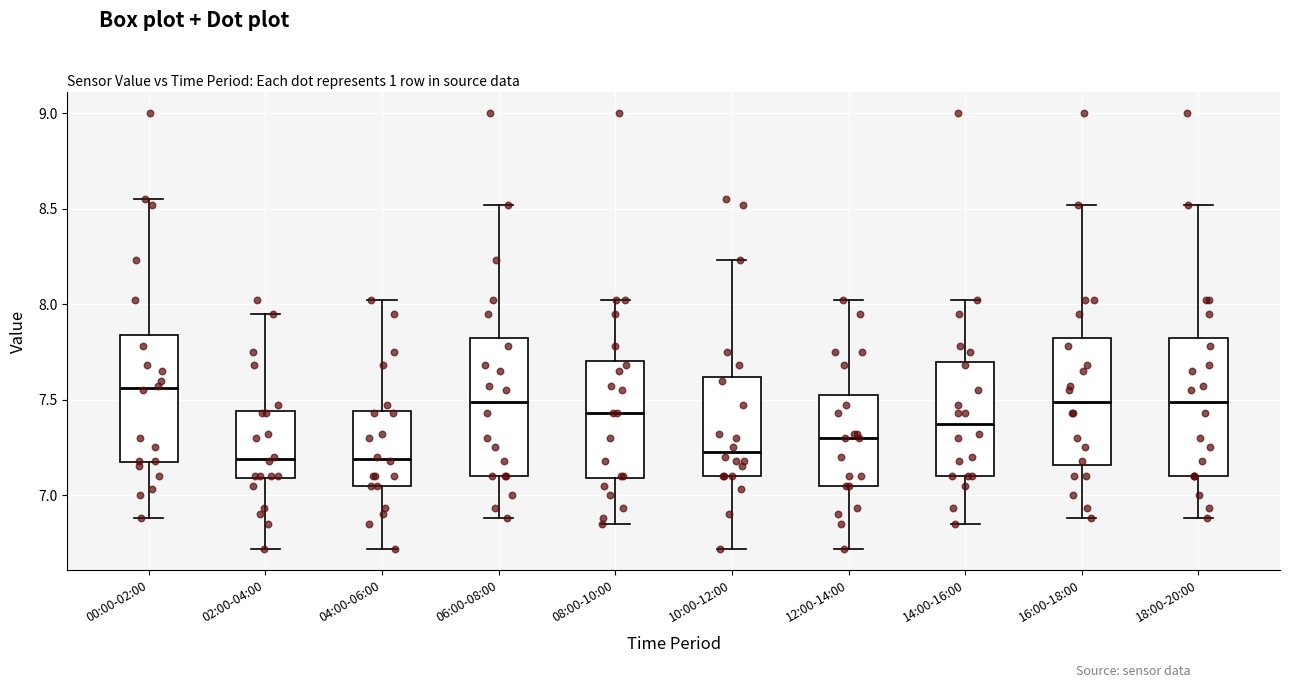

Reading left to right, read every box against the y-axis: the position of its median line, the range the box covers, and the ends of its whiskers. The values are not printed on the chart, so give them approximately, as read against the axis.

00:00-02:00: median 7.55, box 7.15 to 7.85, whiskers 6.90 to 8.55
02:00-04:00: median 7.20, box 7.10 to 7.45, whiskers 6.70 to 7.95
04:00-06:00: median 7.20, box 7.05 to 7.45, whiskers 6.70 to 8.00
06:00-08:00: median 7.50, box 7.10 to 7.80, whiskers 6.90 to 8.50
08:00-10:00: median 7.45, box 7.10 to 7.70, whiskers 6.85 to 8.00
10:00-12:00: median 7.25, box 7.10 to 7.60, whiskers 6.70 to 8.25
12:00-14:00: median 7.30, box 7.05 to 7.50, whiskers 6.70 to 8.00
14:00-16:00: median 7.40, box 7.10 to 7.70, whiskers 6.85 to 8.00
16:00-18:00: median 7.50, box 7.15 to 7.80, whiskers 6.90 to 8.50
18:00-20:00: median 7.50, box 7.10 to 7.80, whiskers 6.90 to 8.50